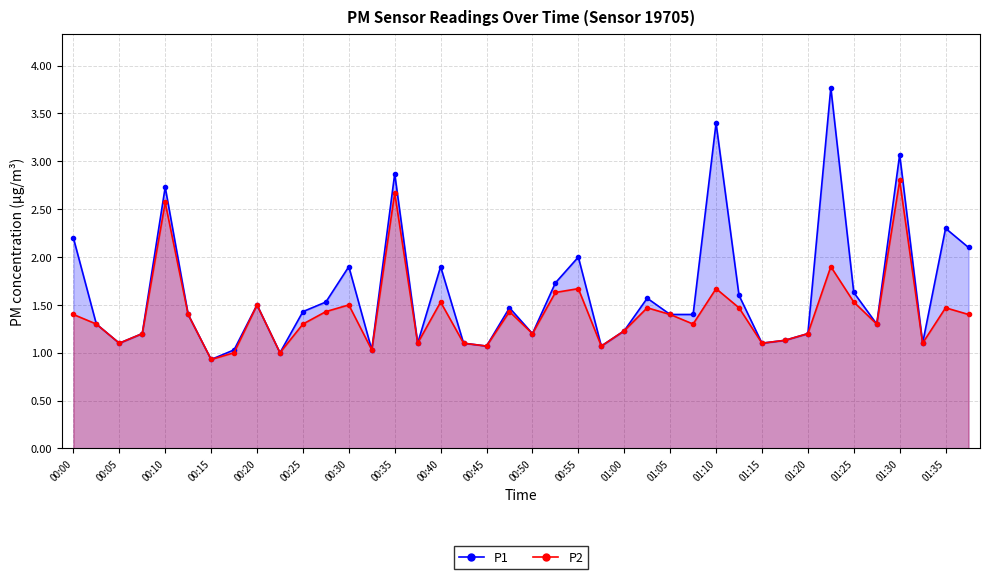

True or false: P1 and P2 intersect in this chart.

False